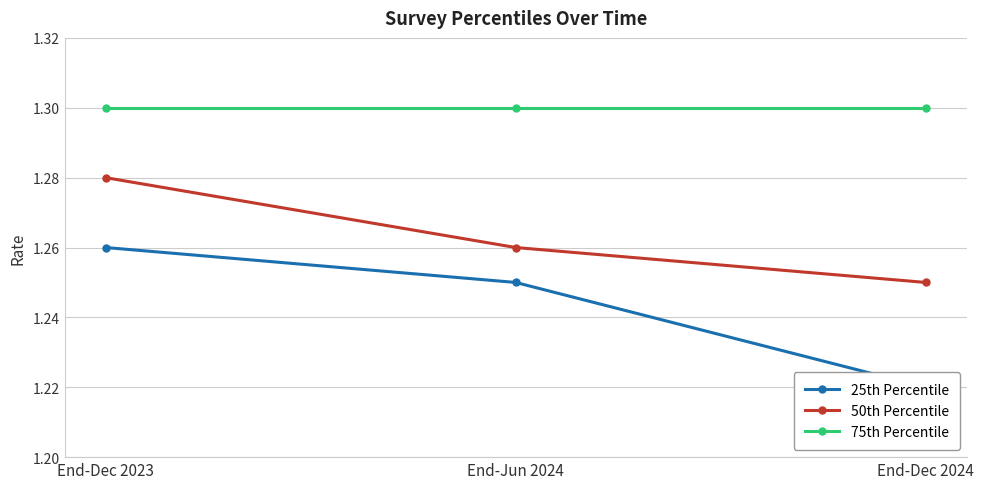

What position from the right is End-Dec 2023?

3